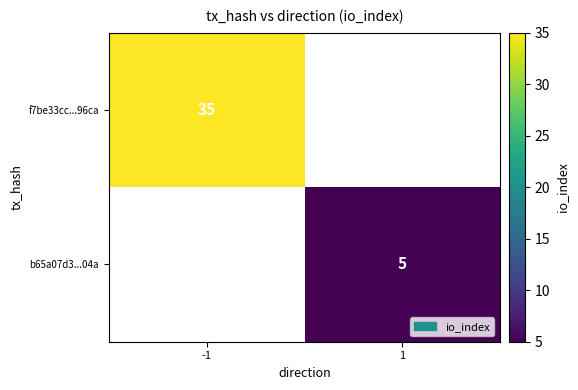

Between 1 and -1, which is larger?

-1